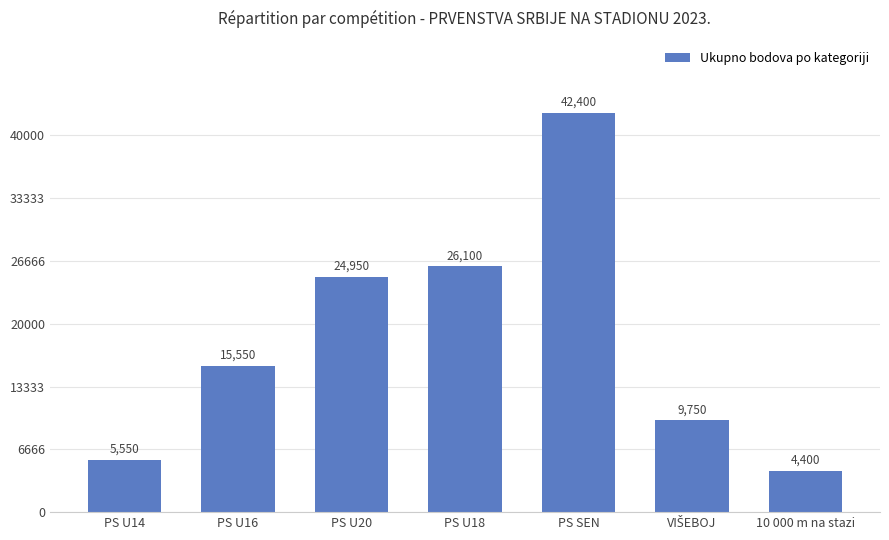

What is the difference between the maximum and minimum values?

38000